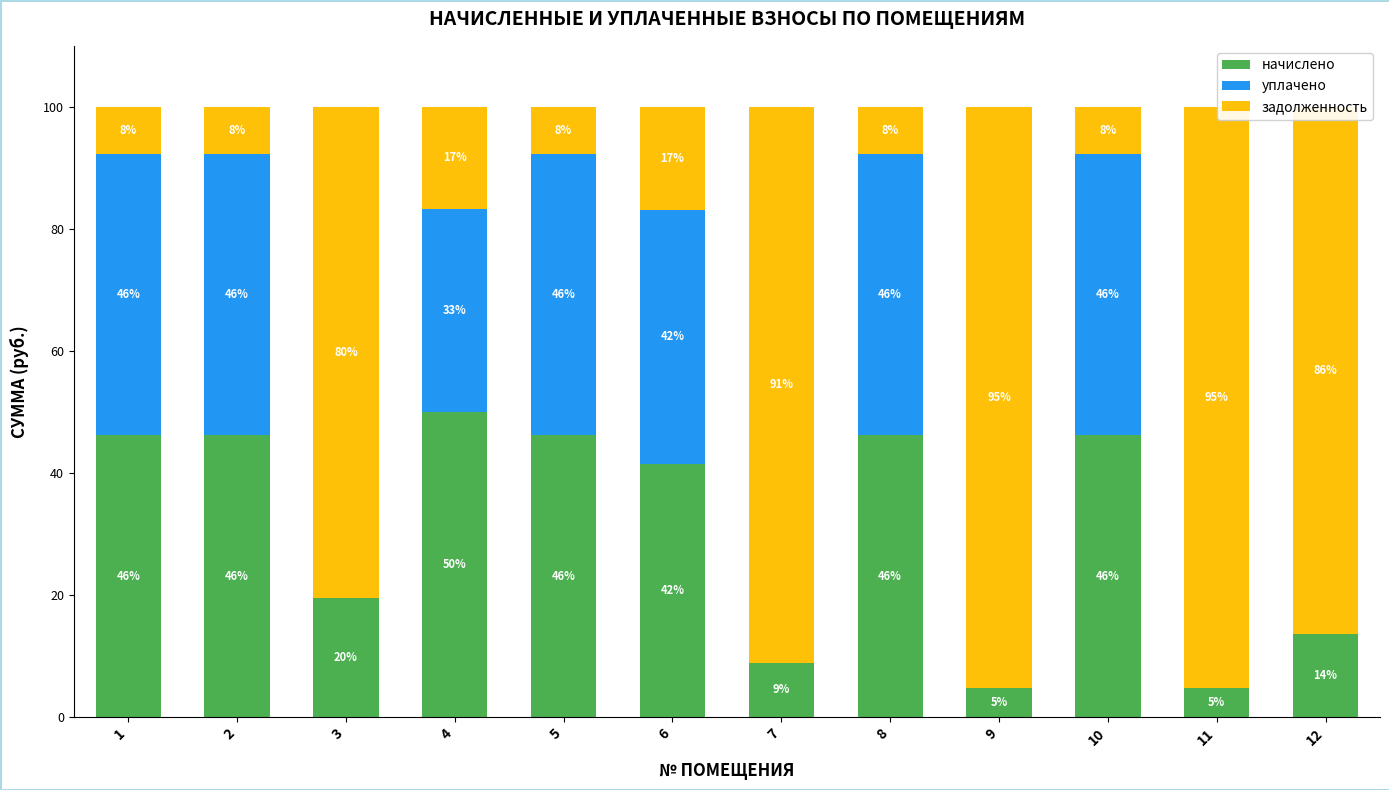

What are all the series names shown in the legend?

начислено, уплачено, задолженность